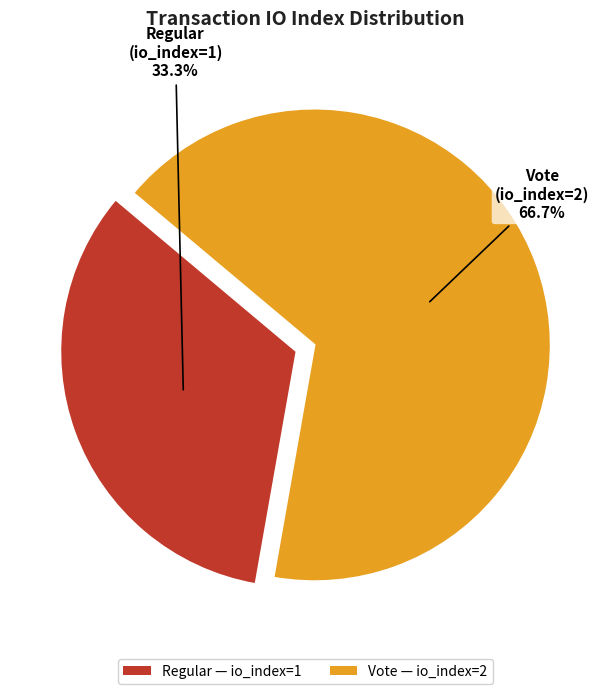

Does Regular — io_index=1 account for over 50% of the chart?

No